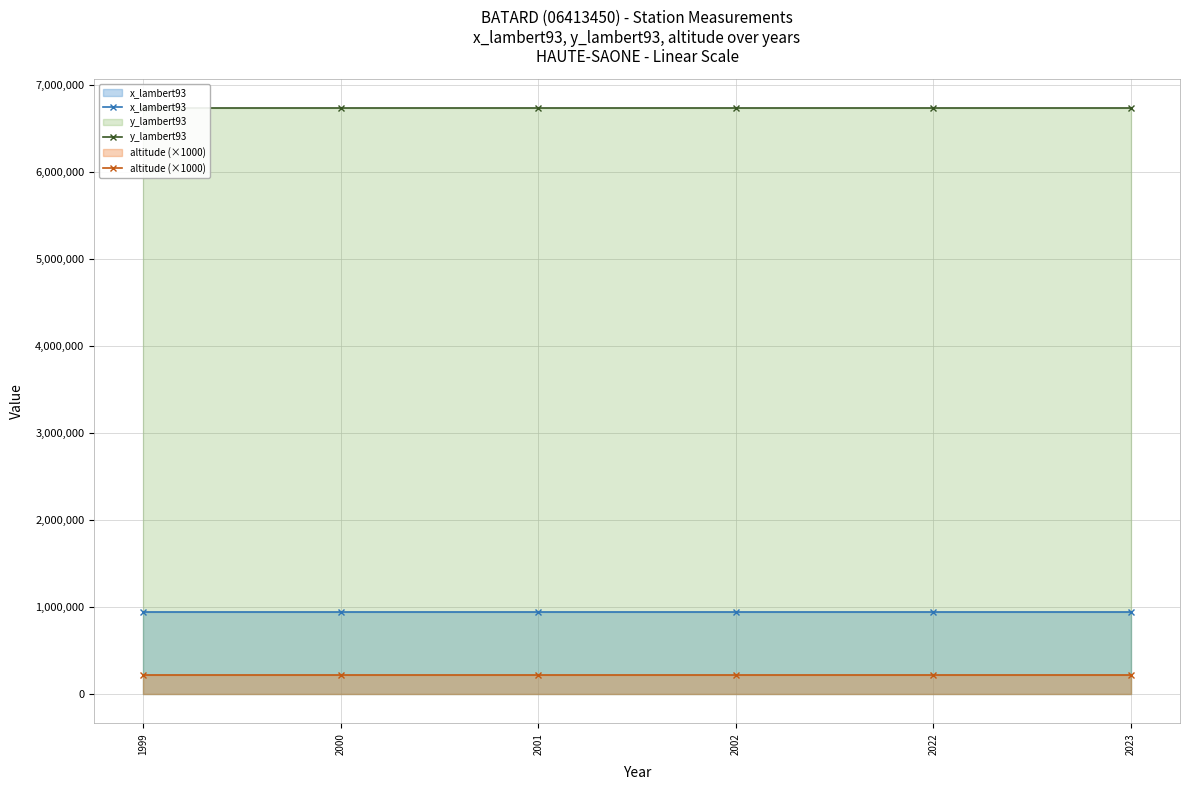

True or false: altitude (×1000) and y_lambert93 intersect in this chart.

False